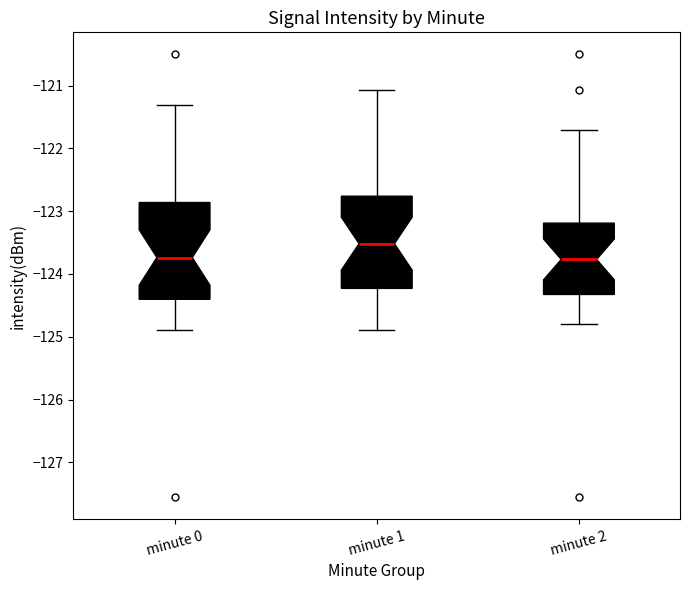

Which box's median line is the highest?

minute 1